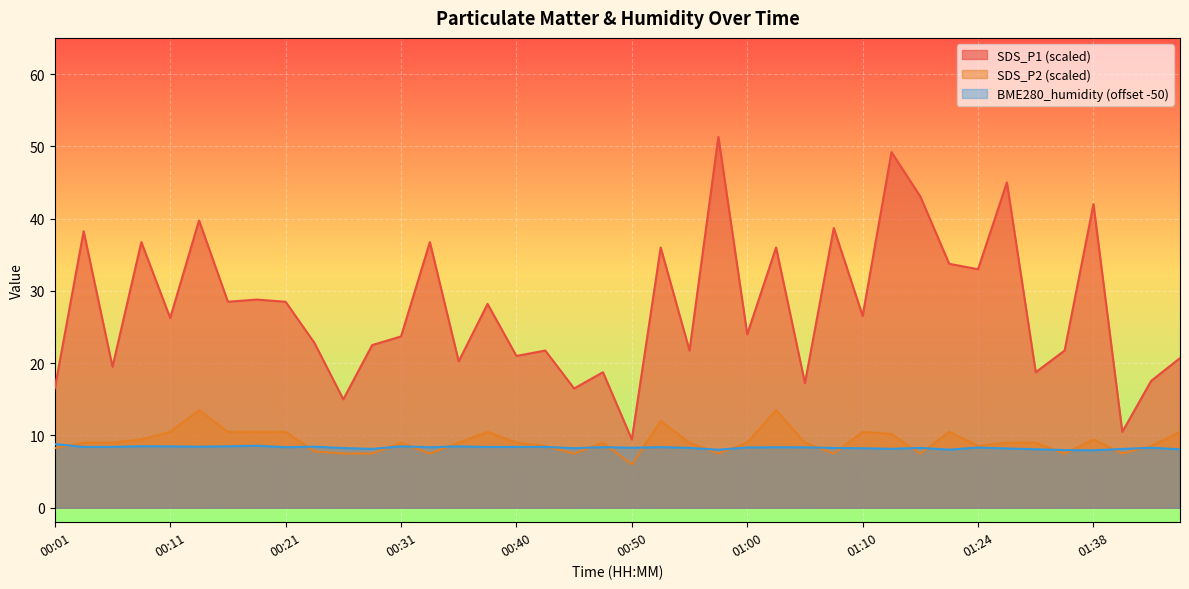

Rank the series by their maximum value, from lowest to highest.

BME280_humidity (offset -50), SDS_P2 (scaled), SDS_P1 (scaled)